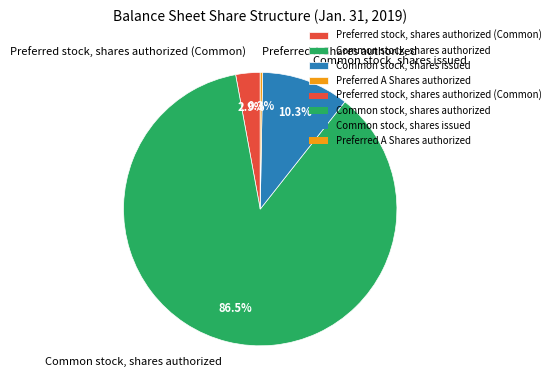

How many segments does this pie chart have?

4